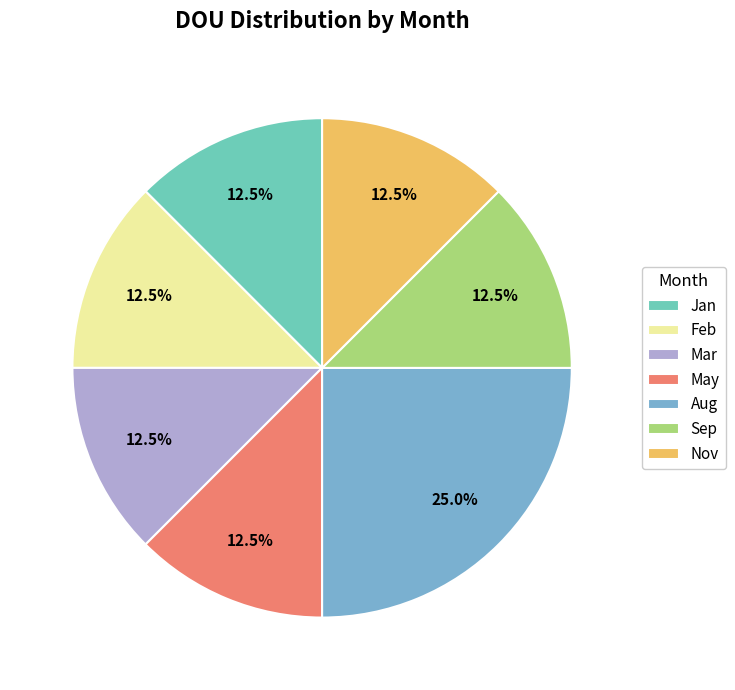

To the nearest percent, what percentage of the pie is Nov?

12%